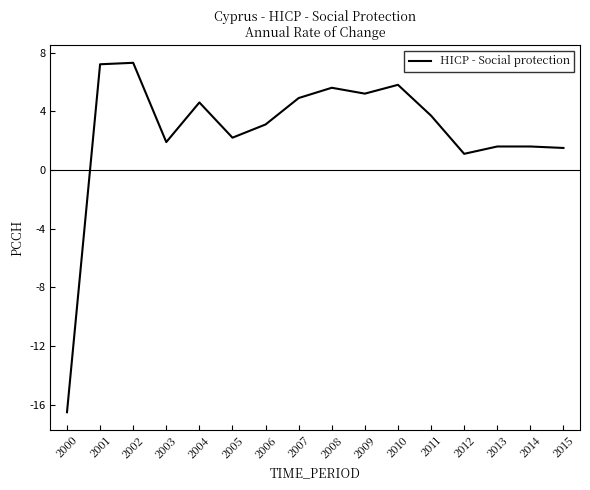

Is it true that the value at 2012 is 1.1?

True